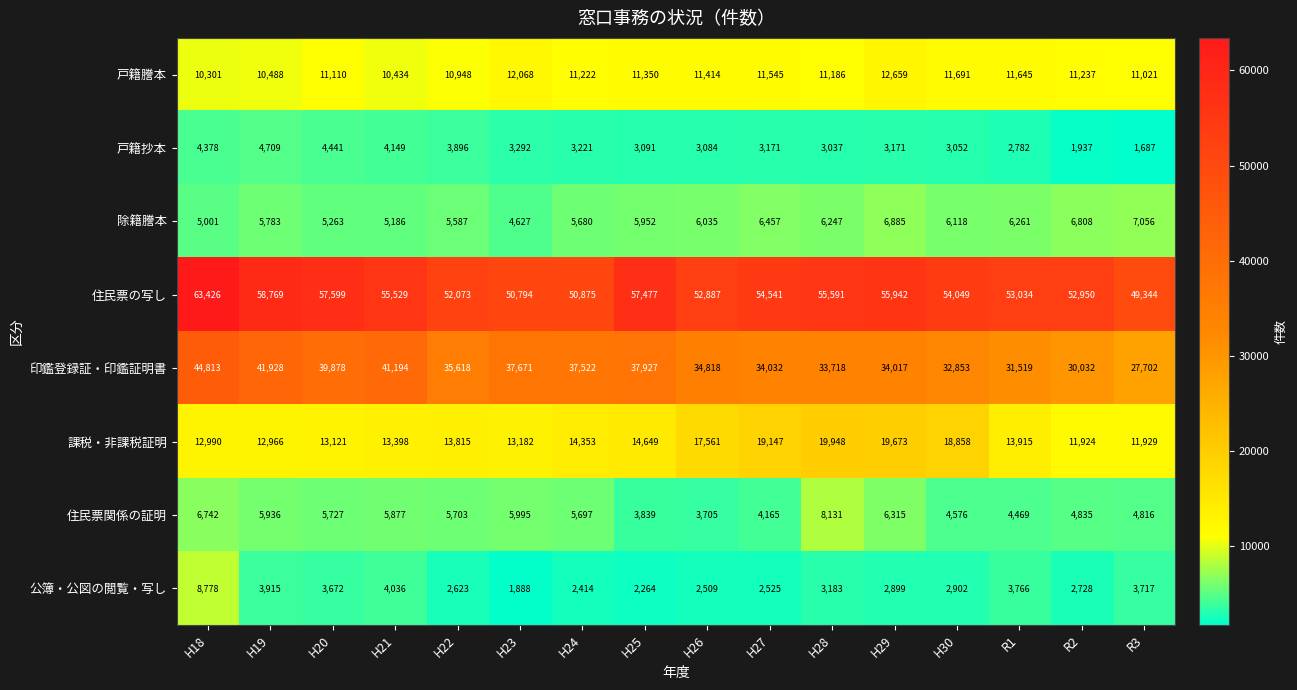

Rank the series at R3 from highest to lowest value.

住民票の写し, 印鑑登録証・印鑑証明書, 課税・非課税証明, 戸籍謄本, 除籍謄本, 住民票関係の証明, 公簿・公図の閲覧・写し, 戸籍抄本